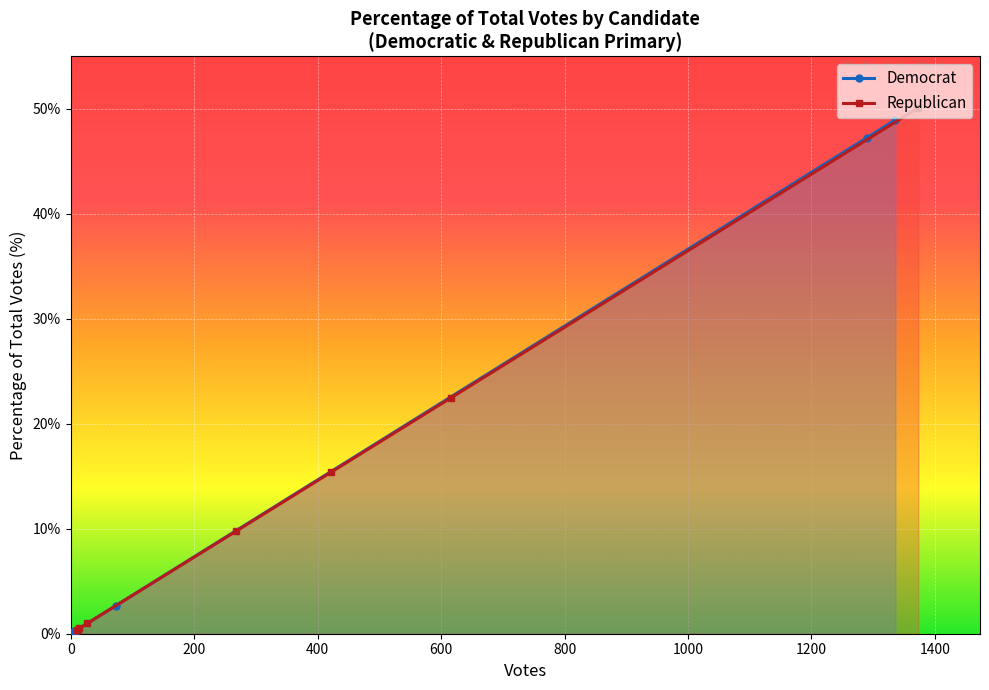

True or false: Democrat has more than 2 interior local peaks.

False